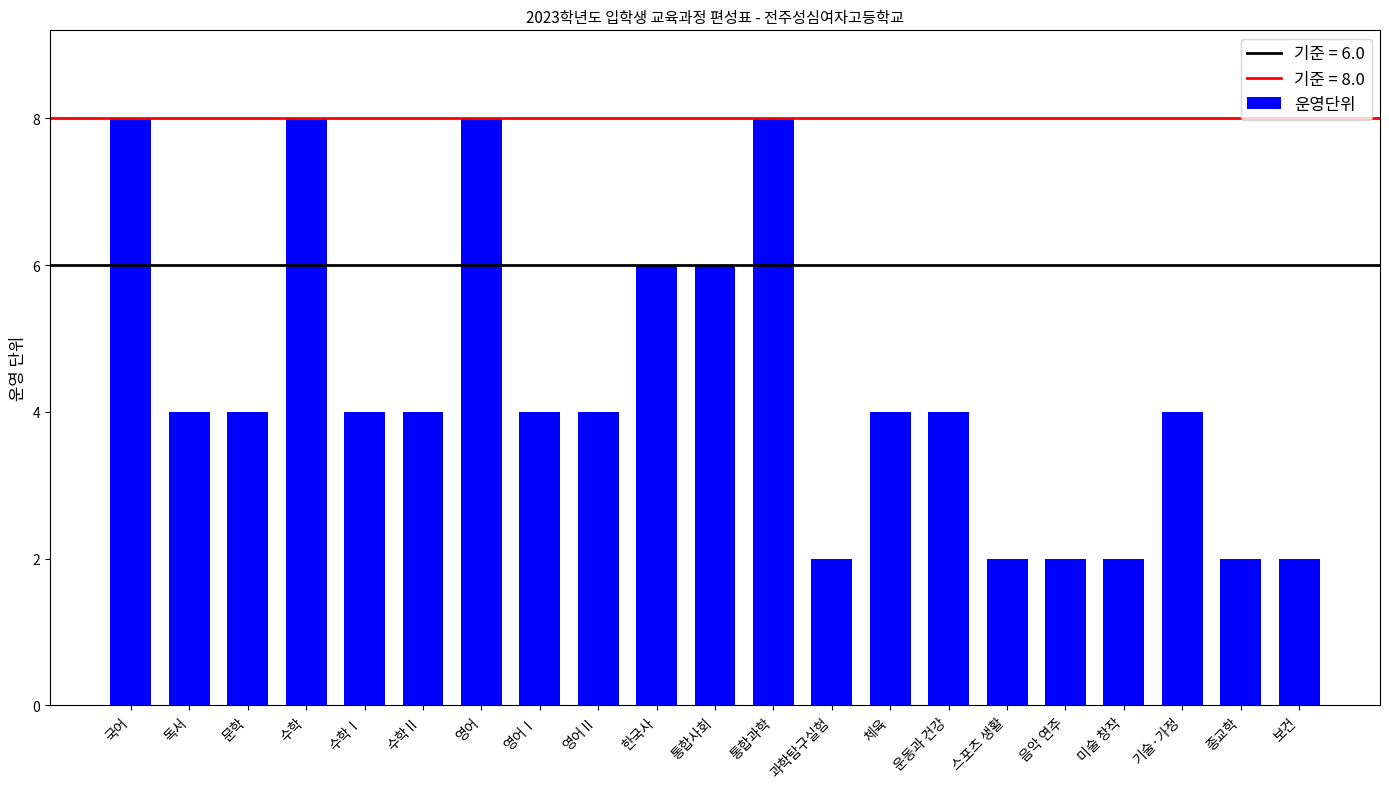

Reading left to right, list all the values displayed in this chart.

8	4	4	8	4	4	8	4	4	6	6	8	2	4	4	2	2	2	4	2	2